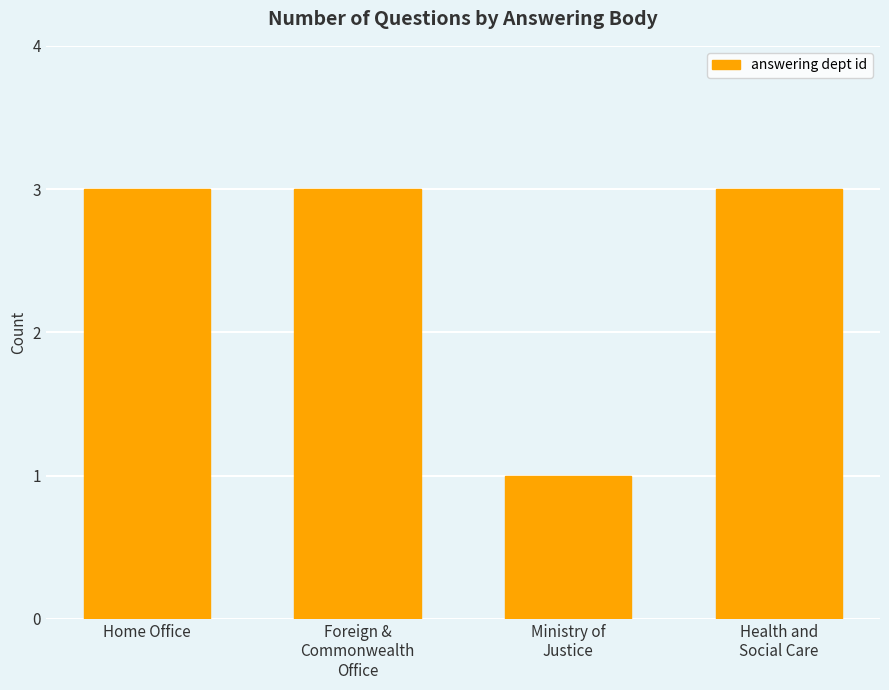

The chart shows a value of 5 at Foreign &
Commonwealth
Office. True or false?

False